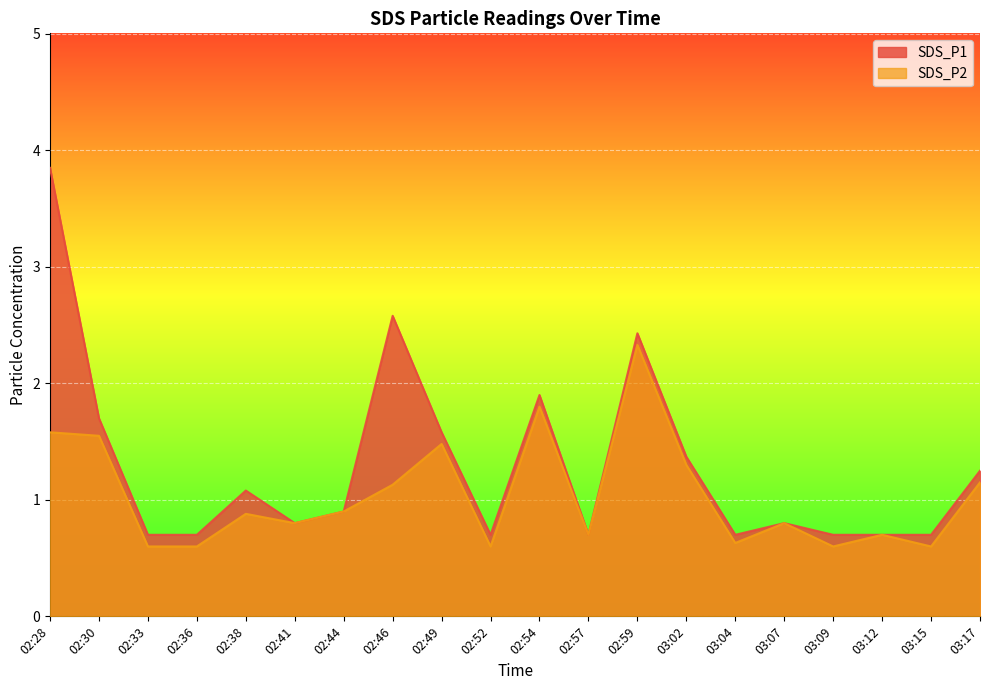

What are all the series names shown in the legend?

SDS_P1, SDS_P2